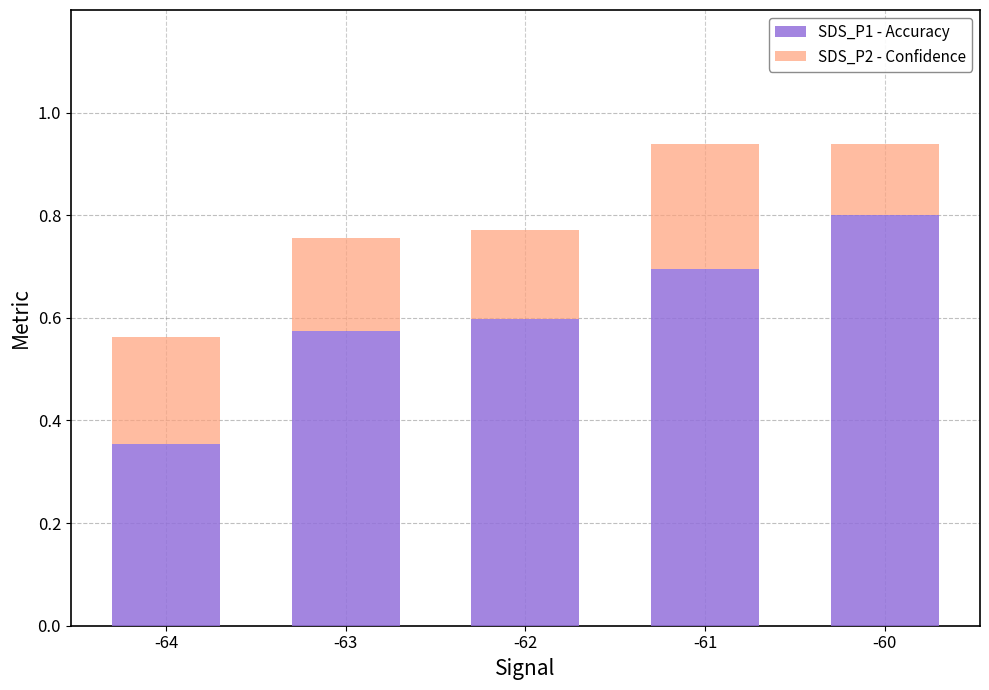

What is the sum of the SDS_P1 - Accuracy values at -60 and -64?

1.2